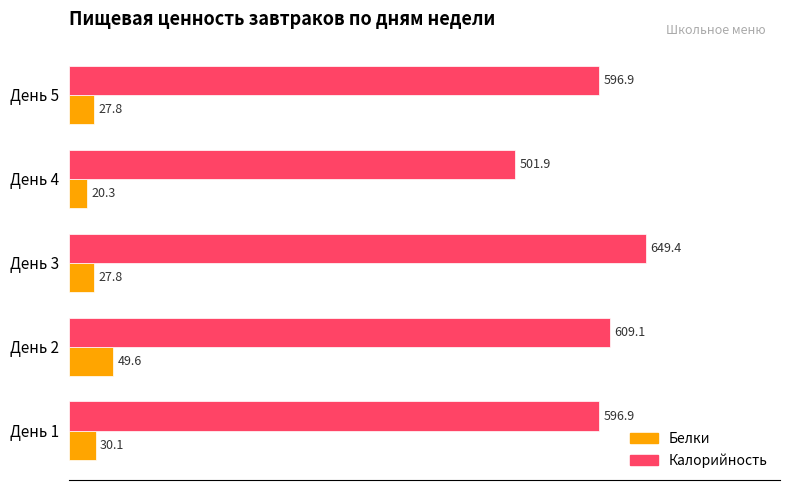

Which series has the widest spread of values?

Калорийность